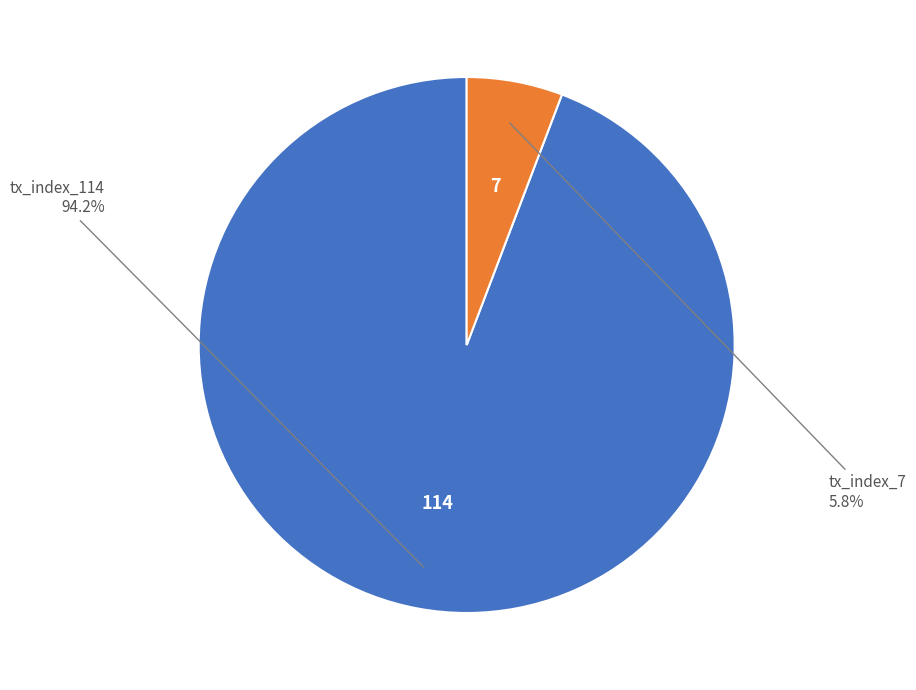

How many slices are in this pie chart?

2